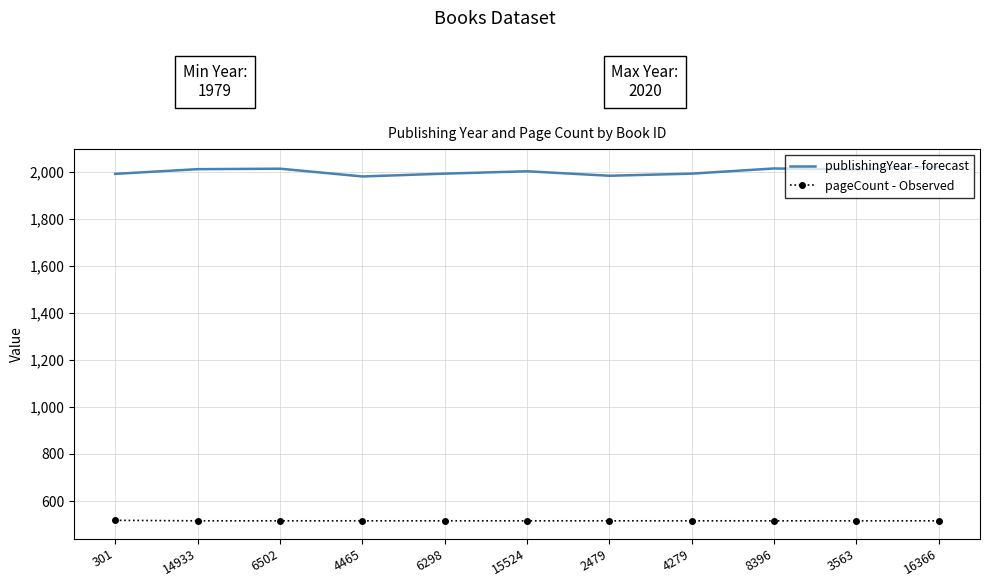

What is the maximum value shown in the chart?

2020